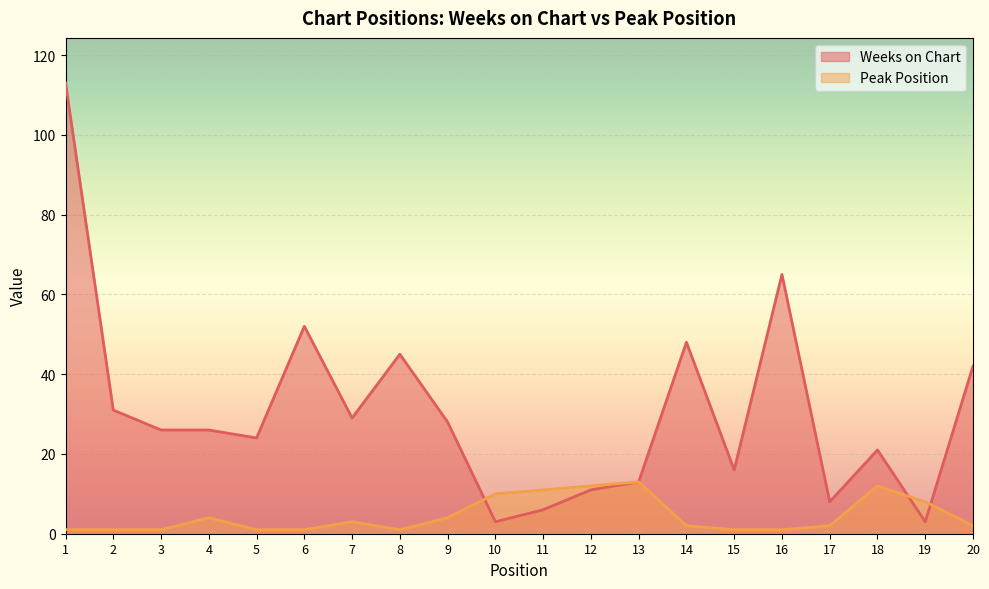

At which category is the sum across all series the highest?

1